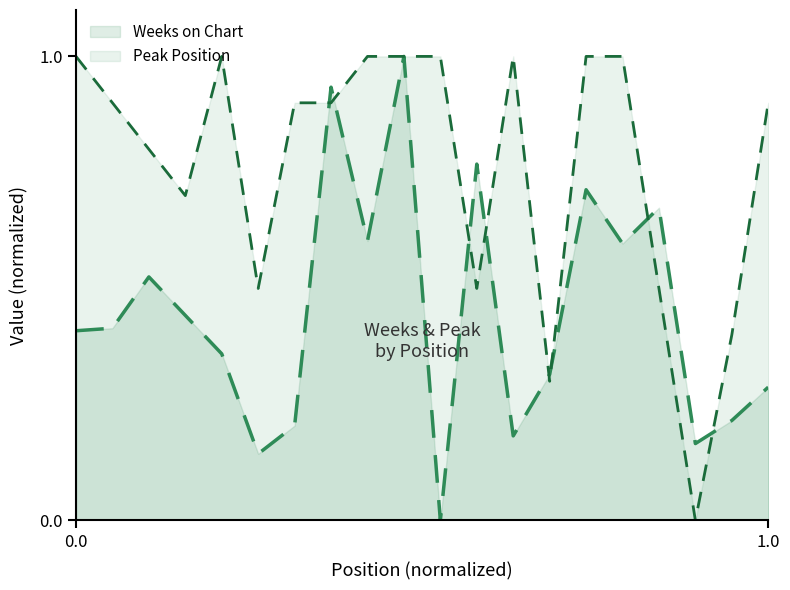

How many lines are shown in the chart?

2